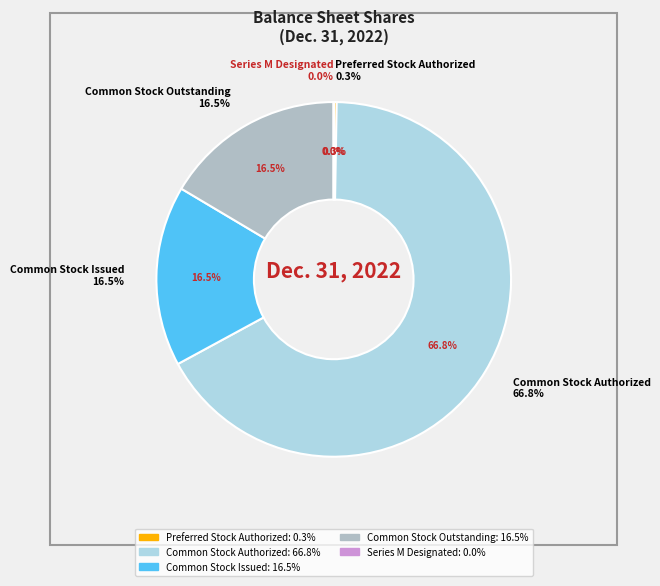

The Common Stock Authorized slice represents 52% of the pie. True or false?

False